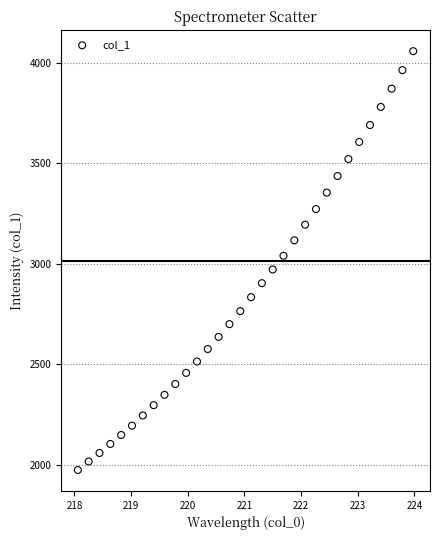

What is the range of Y values (max minus min)?

2086.3